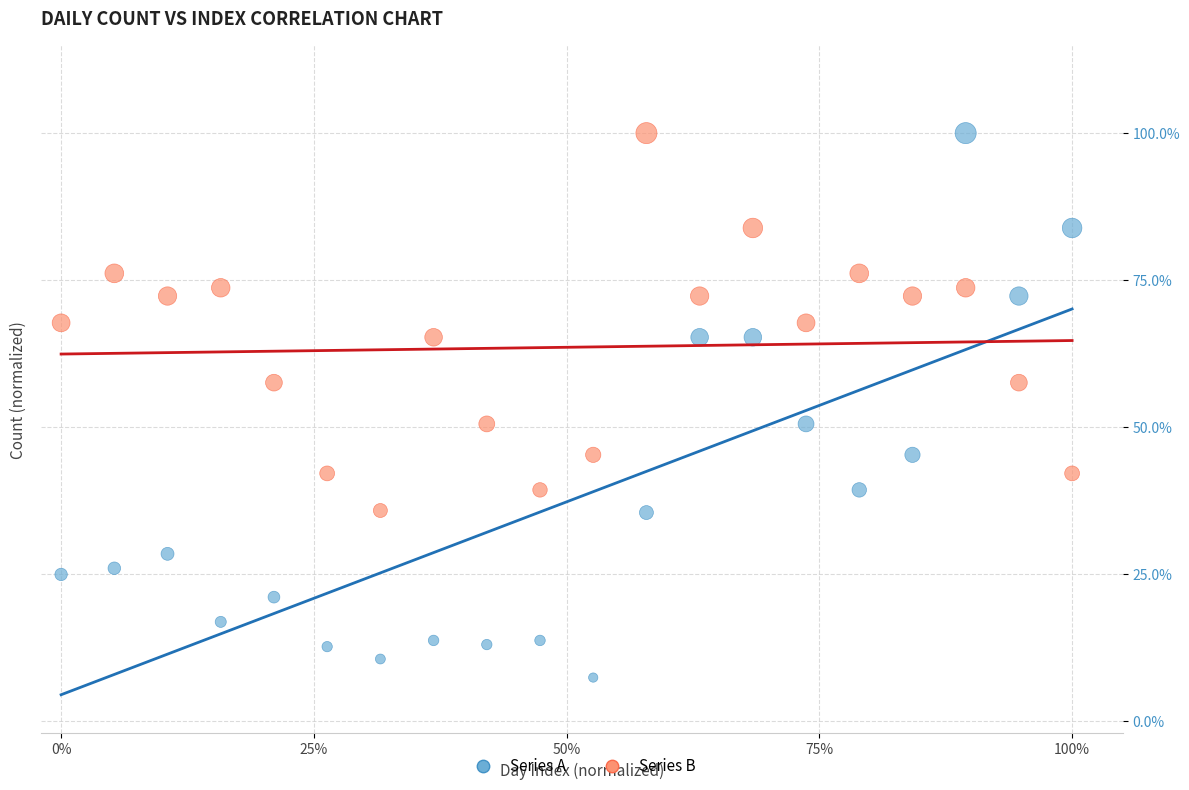

Which series reaches the minimum Y coordinate?

Series A